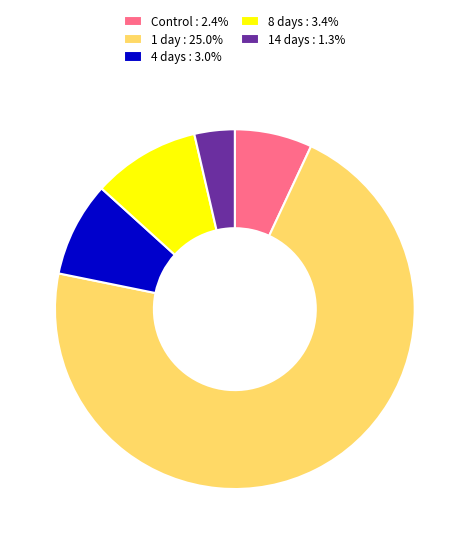

How many segments does this pie chart have?

5